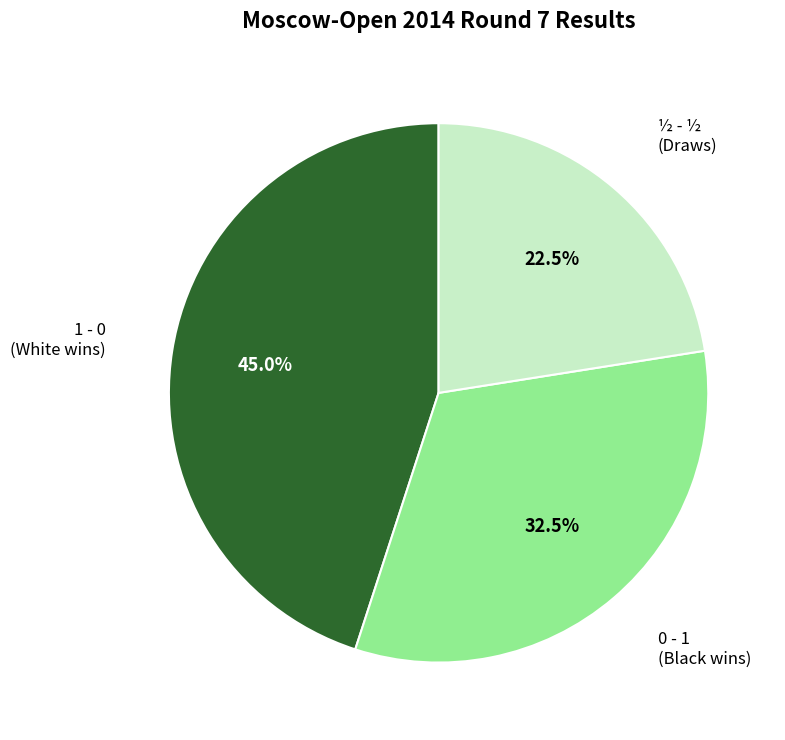

Is there a majority slice in this chart?

No